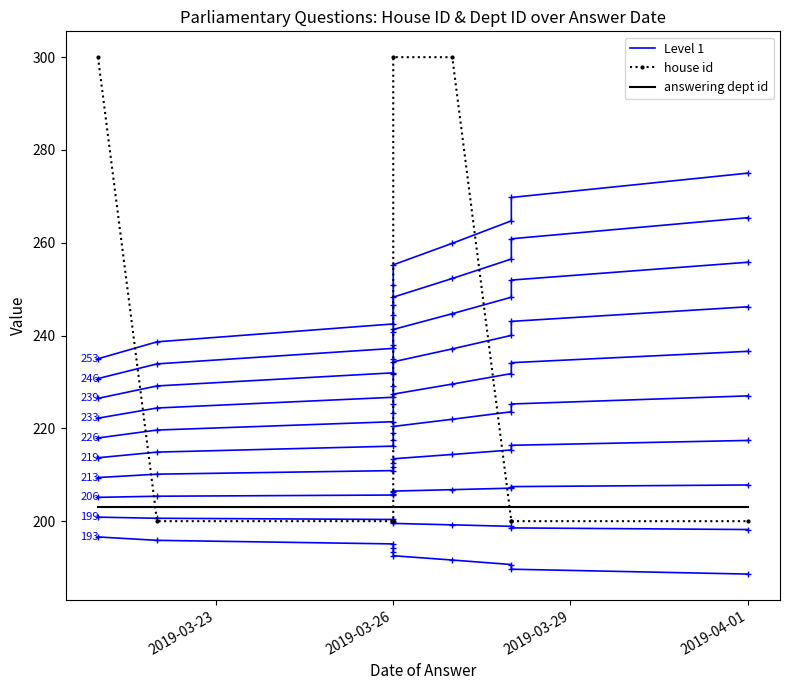

What is the smallest value displayed?

188.6